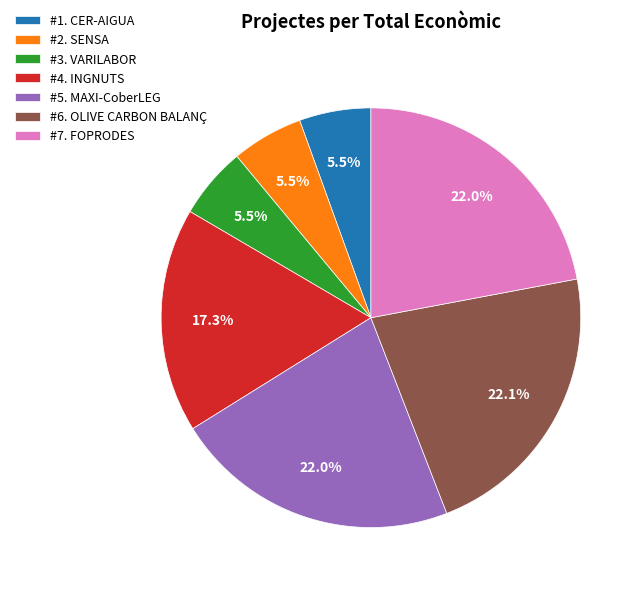

What is the total percentage of #1. CER-AIGUA and #4. INGNUTS?

22.8%